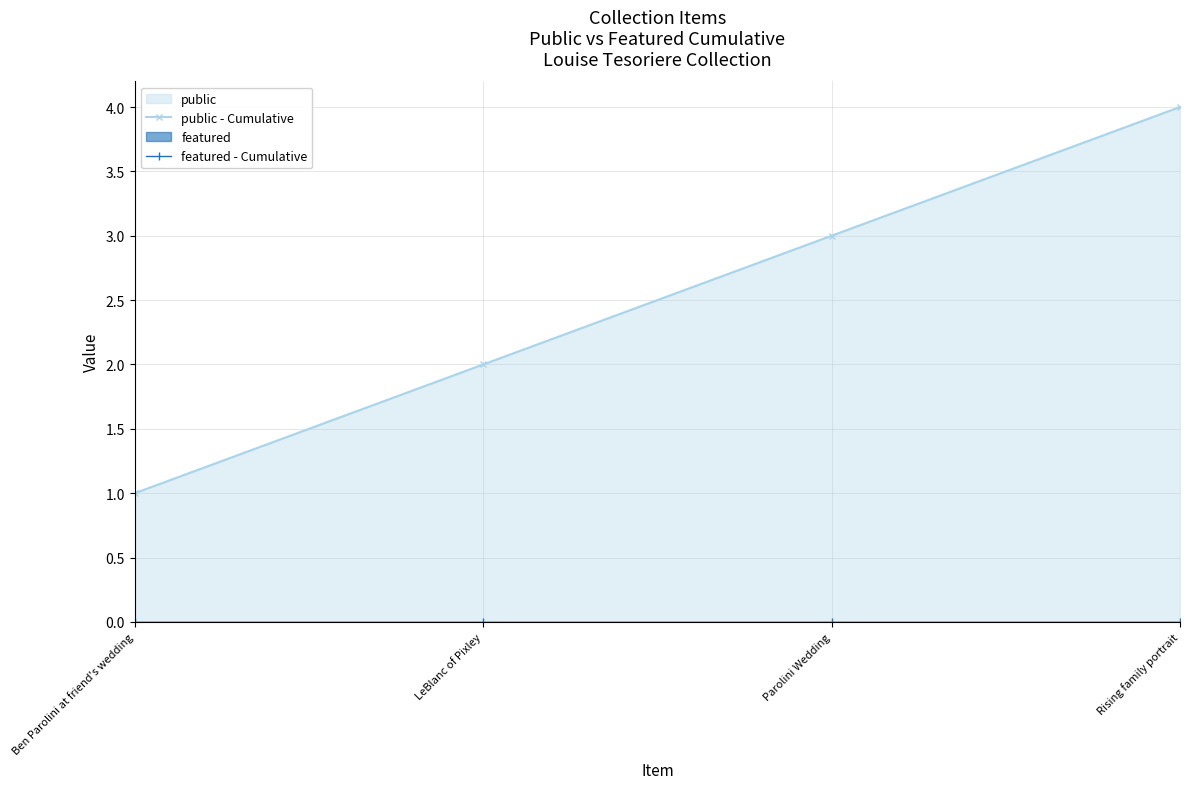

Reading left to right, transcribe all the data shown in this chart.

public - Cumulative: Ben Parolini at friend's wedding=1	LeBlanc of Pixley=2	Parolini Wedding=3	Rising family portrait=4
featured - Cumulative: Ben Parolini at friend's wedding=0	LeBlanc of Pixley=0	Parolini Wedding=0	Rising family portrait=0